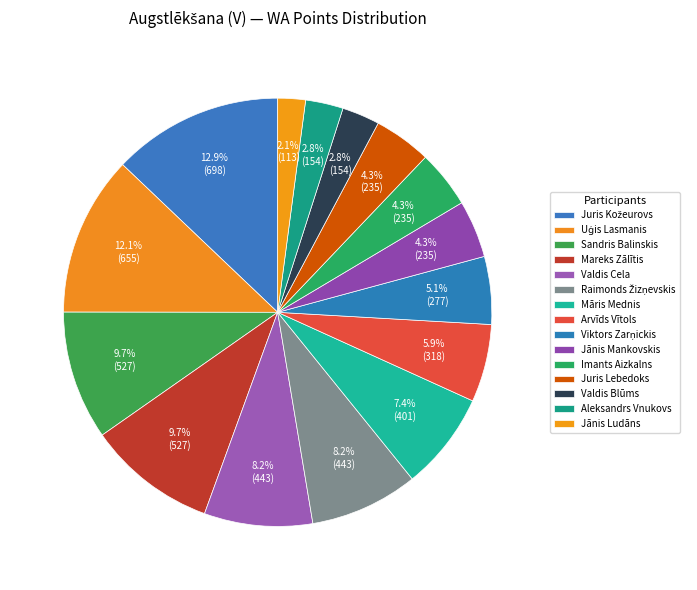

Which category has the biggest portion of the pie?

Juris Kožeurovs